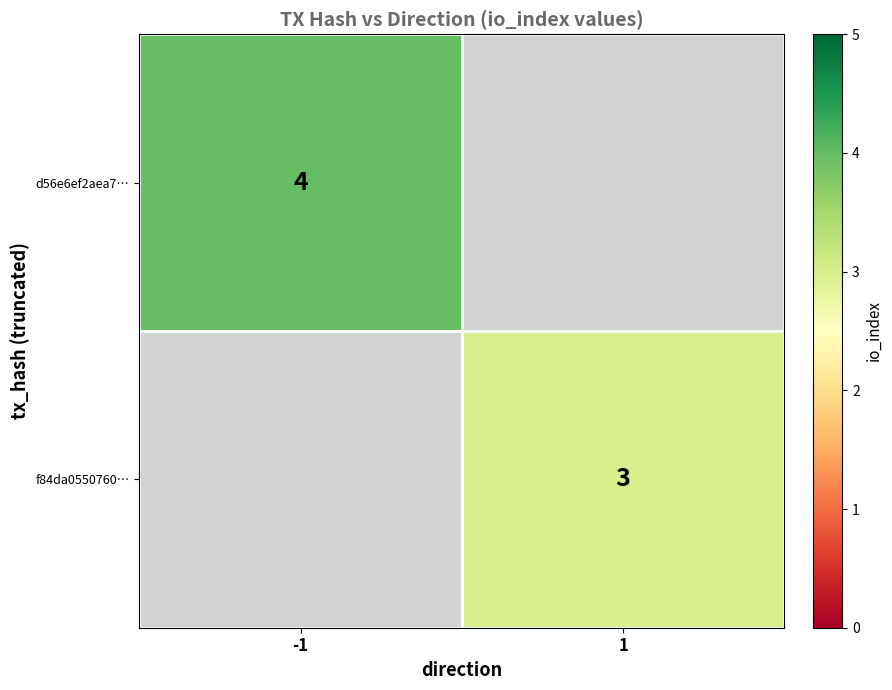

The value of d56e6ef2aea7… at -1 is 4. True or false?

True